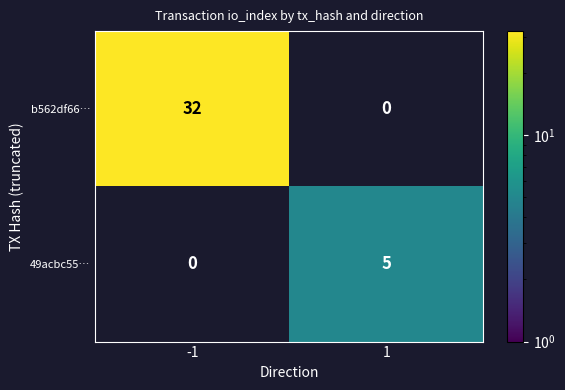

What is the smallest value displayed?

5.0